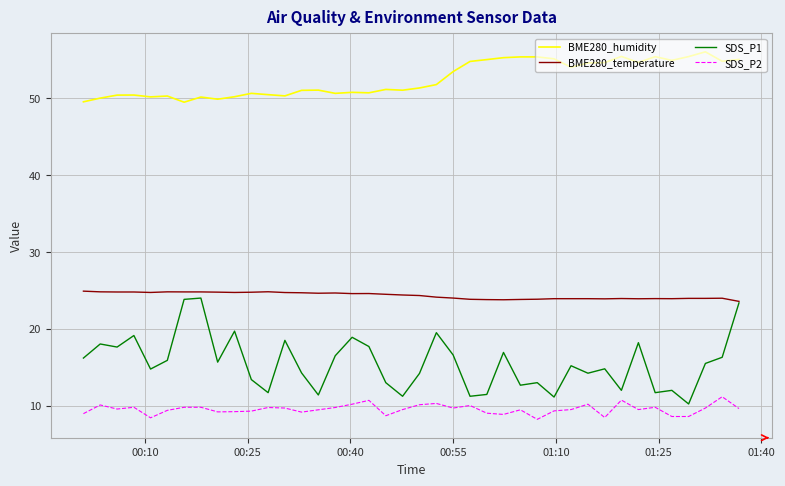

True or false: SDS_P1 and SDS_P2 cross at least once.

False